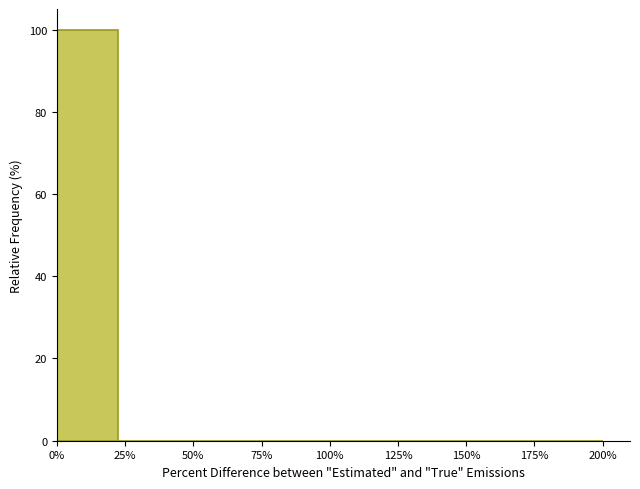

Over which range of the x-axis is the bar tallest?

0 to 20